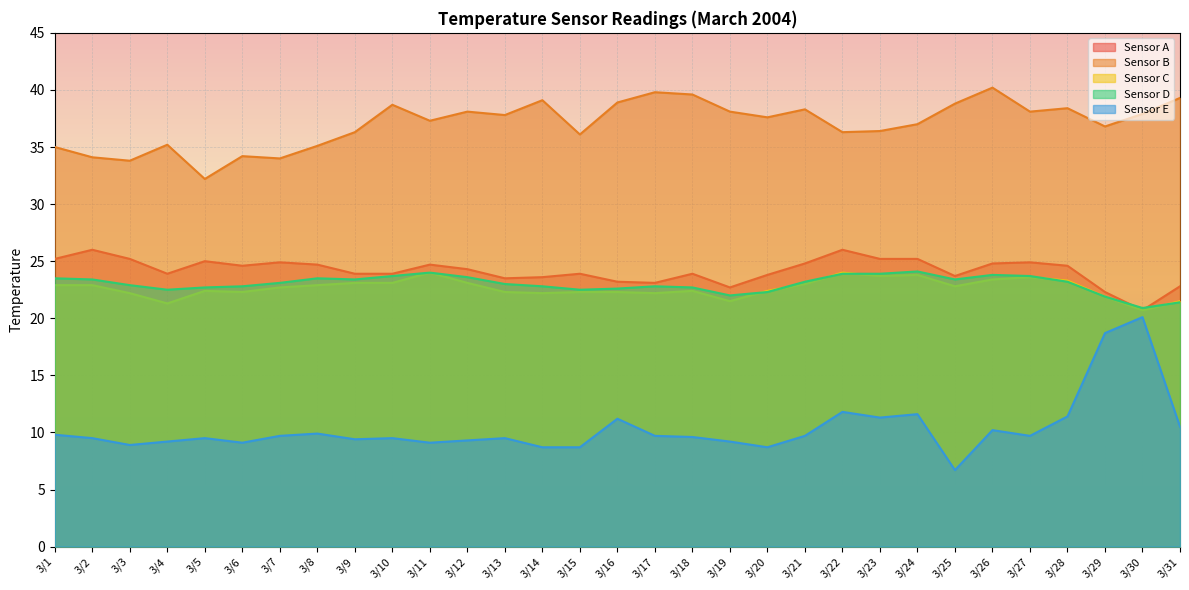

Which series has the largest total across all categories?

Sensor B